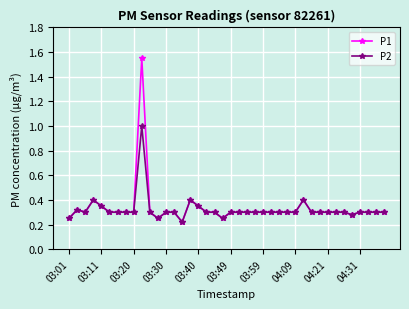

Rank the series by their maximum value, from highest to lowest.

P1, P2